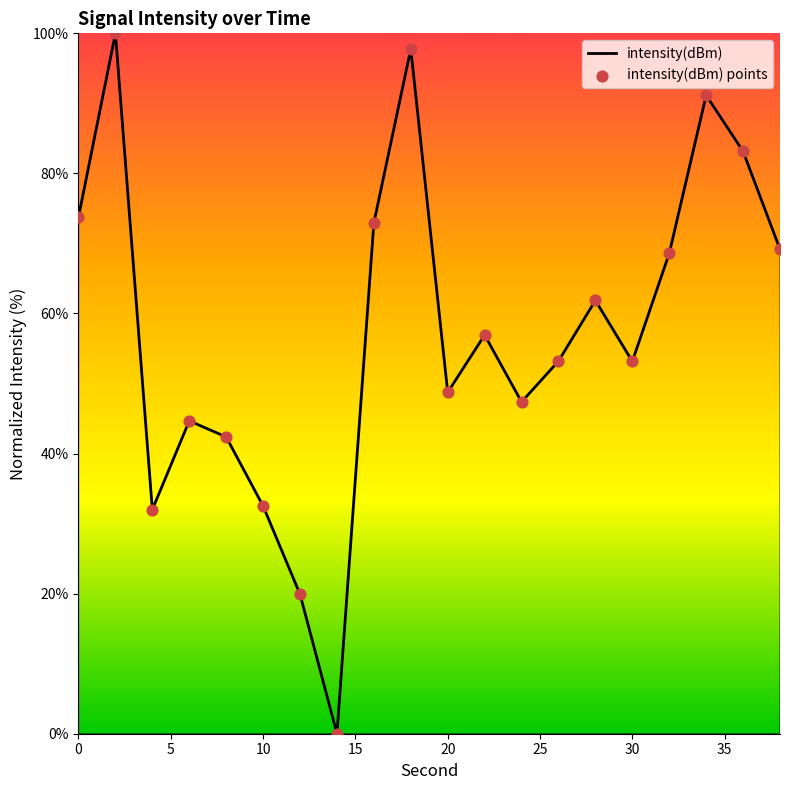

What is the difference between the maximum and minimum values?

100.0